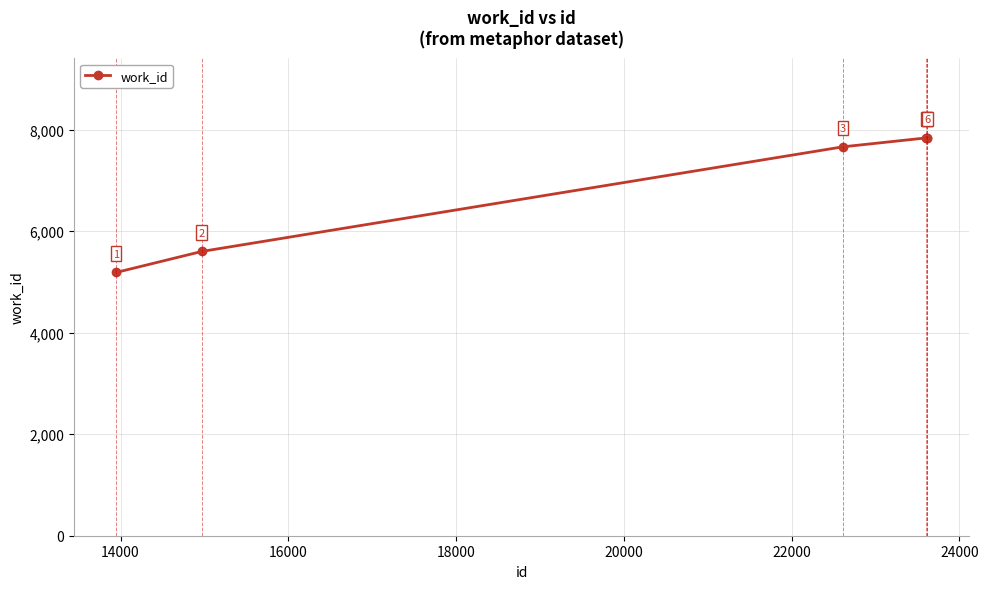

True or false: the data has more than 2 interior local peaks.

False